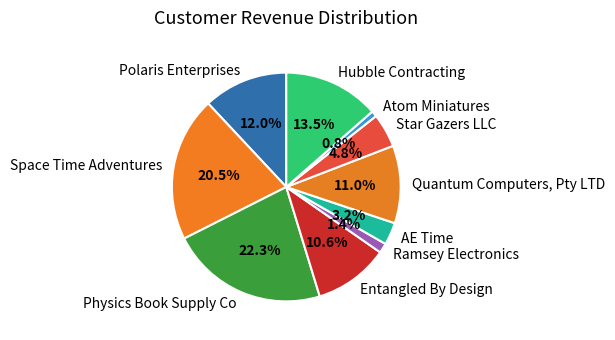

What percentage is NOT represented by Star Gazers LLC?

95.2%